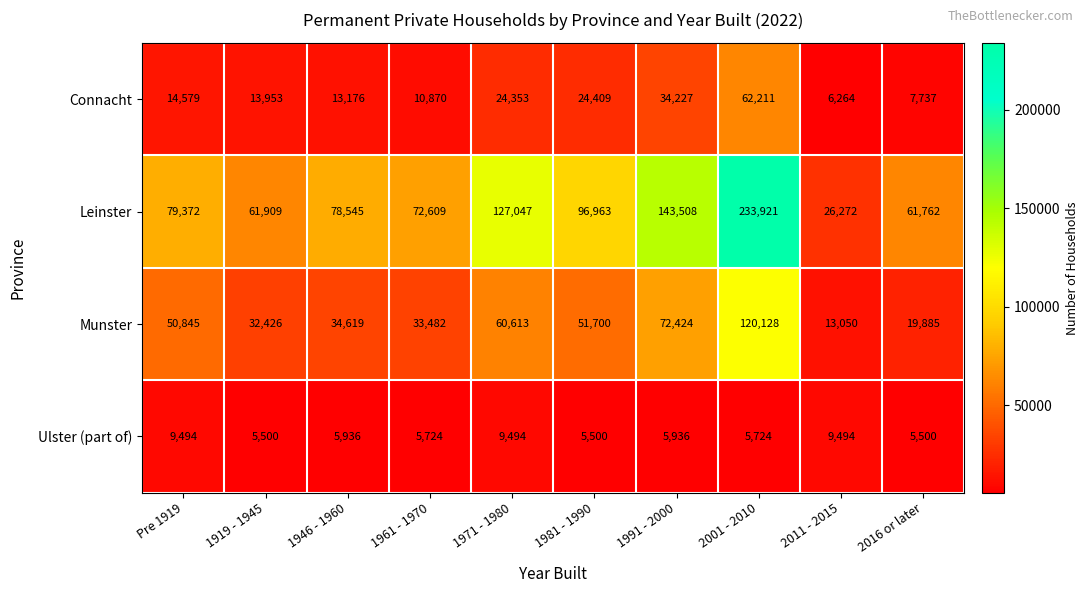

What is the difference between the maximum and minimum values in the Leinster series?

207649